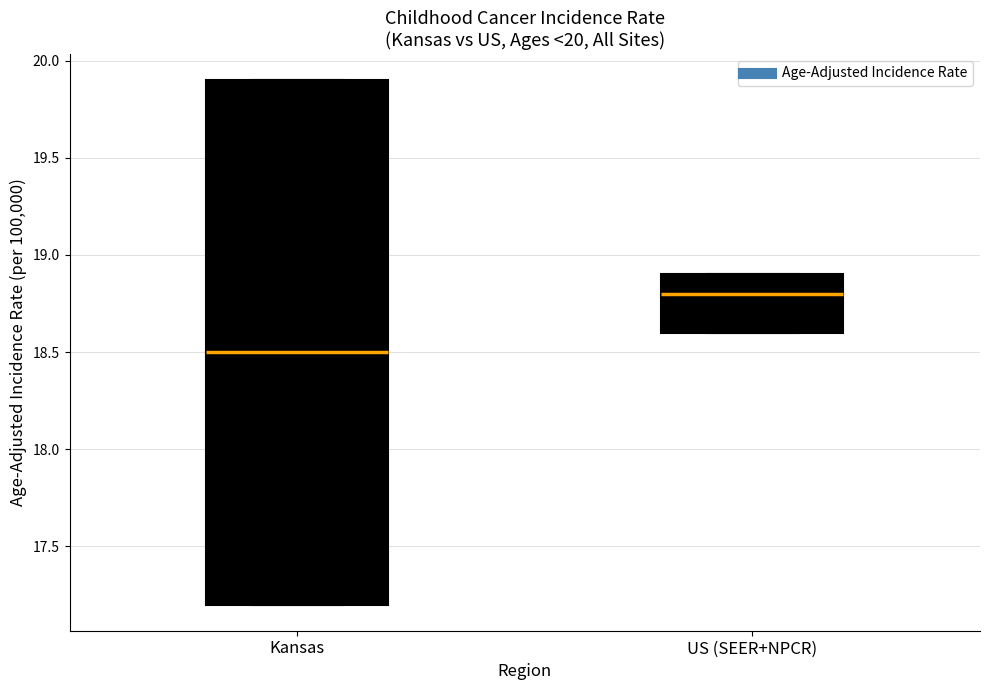

Where does the median line of the box for Kansas sit on the y-axis? The values are not printed on the chart, so give them approximately, as read against the axis.

18.5